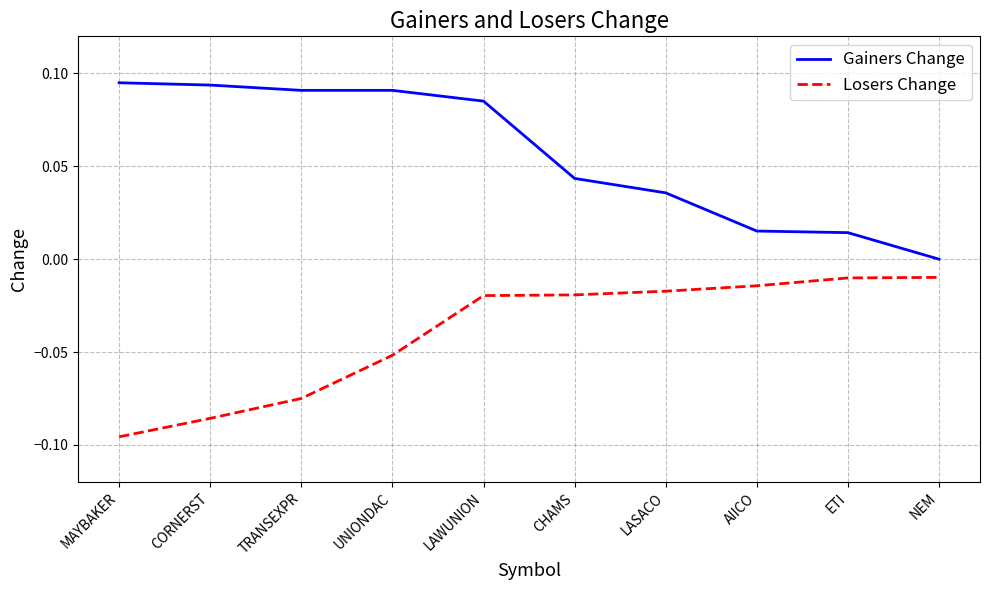

Is the value of Gainers Change at AIICO greater than the value of Losers Change at LASACO?

Yes